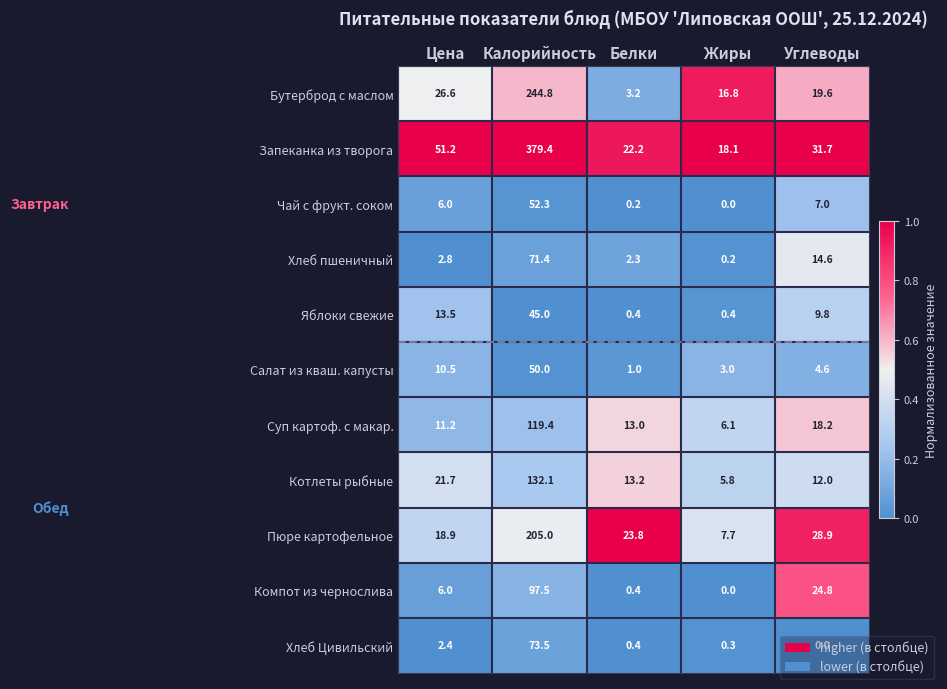

Between Цена and Белки, which series saw the biggest shift?

Запеканка из творога